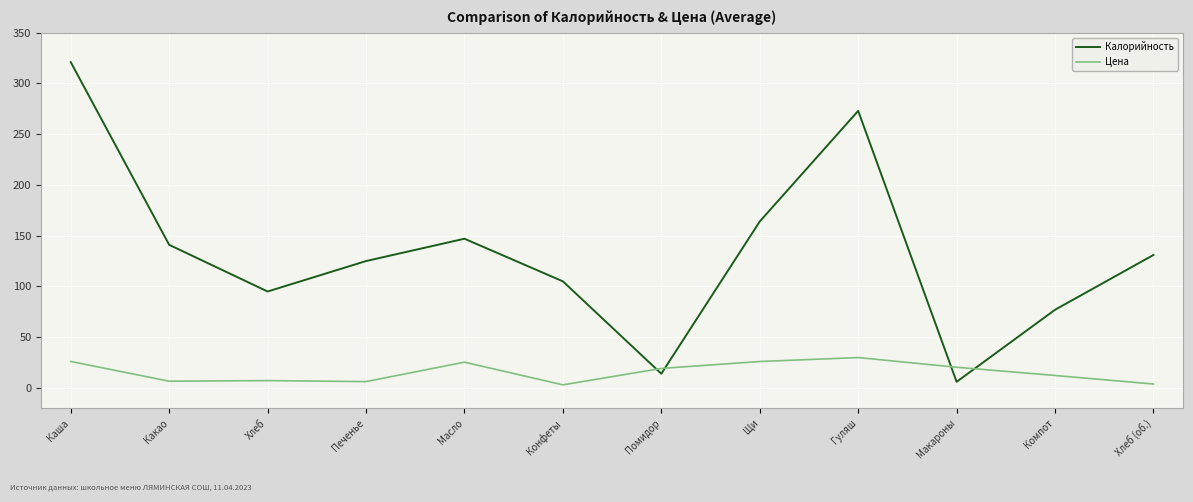

Where does the Калорийность series first go above 131?

Каша